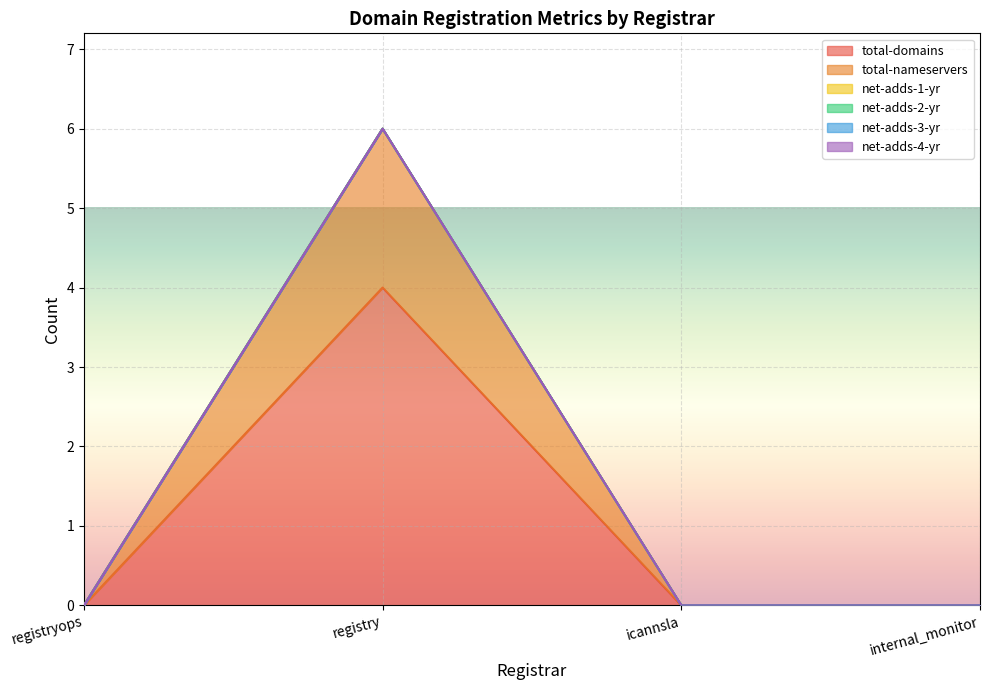

What is the label of the 1st point from the right?

internal_monitor